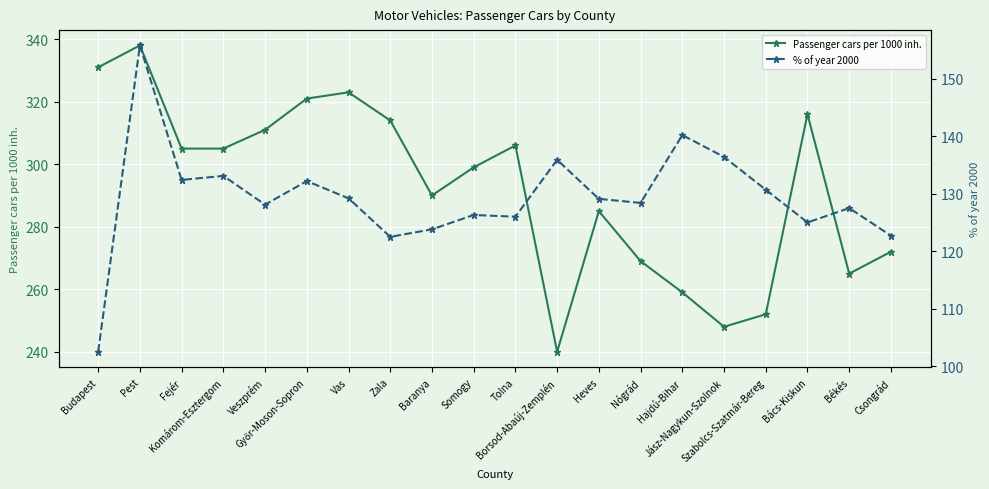

Count the number of categories in the chart.

20